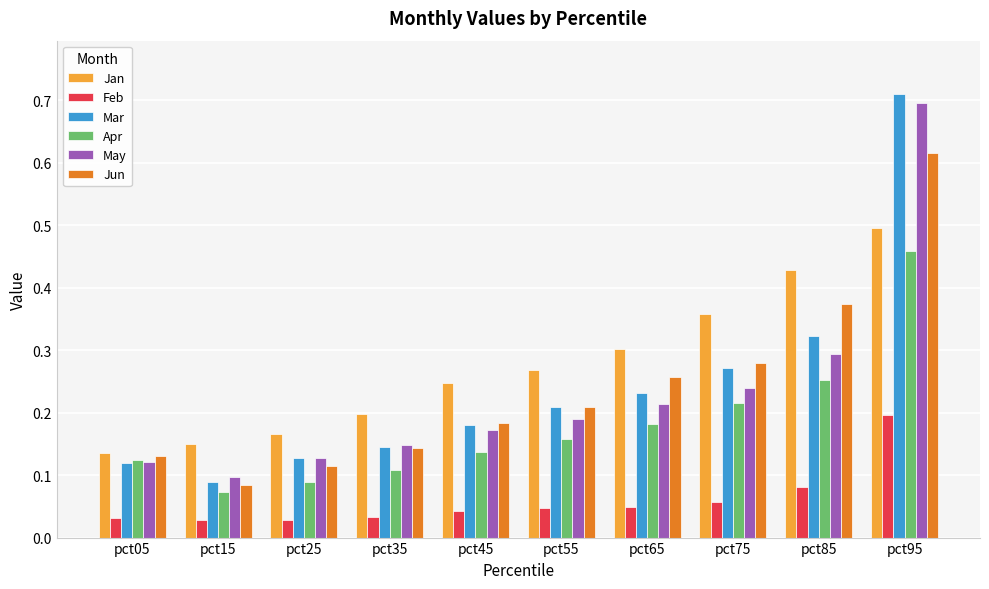

At which label does Mar reach its minimum?

pct15